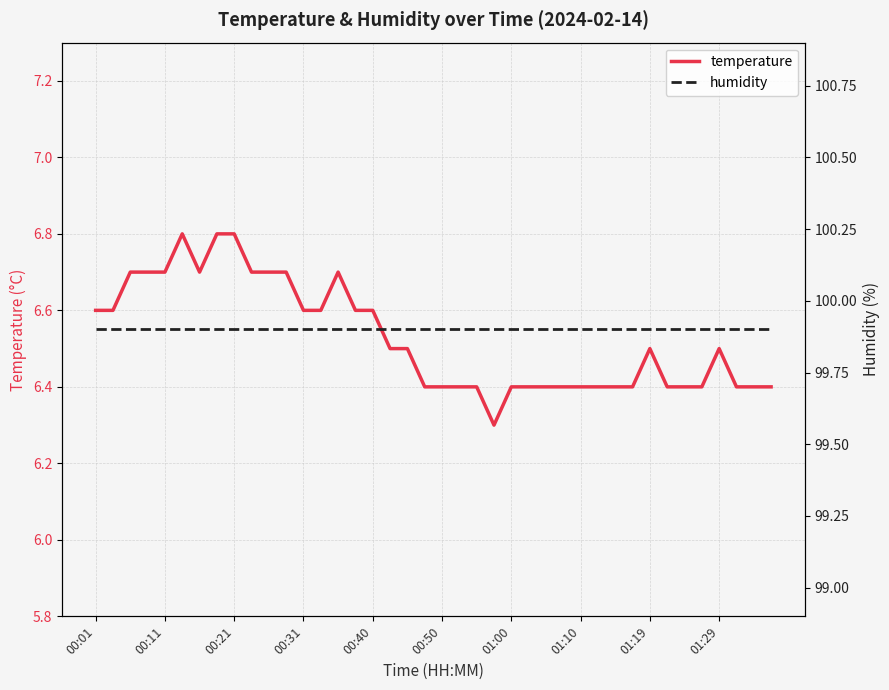

Is this an area chart (filled region under the line)?

No